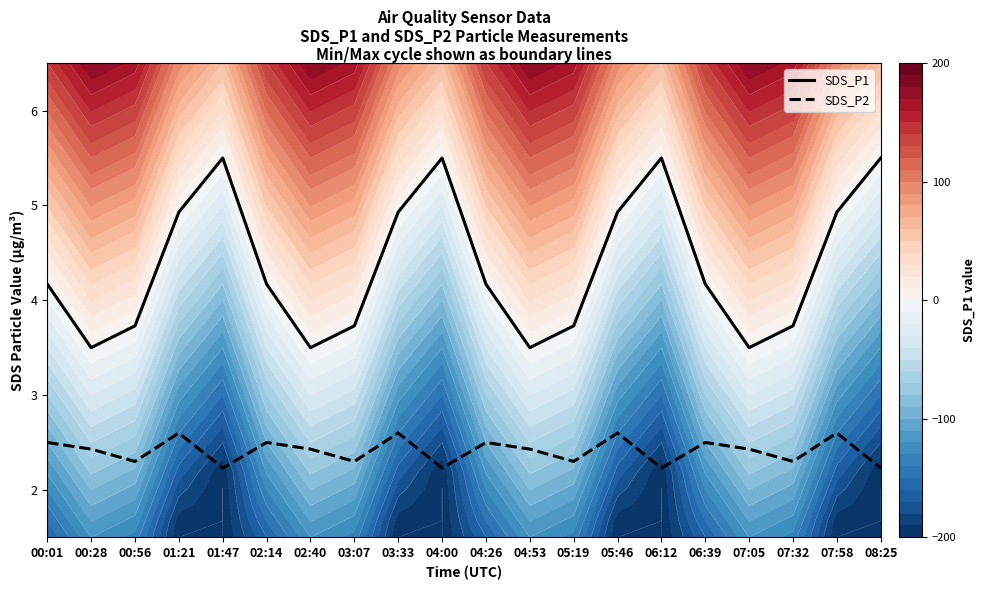

Reading left to right, transcribe all the data shown in this chart.

SDS_P1: 00:01=4.2	00:28=3.5	00:56=3.7	01:21=4.9	01:47=5.5	02:14=4.2	02:40=3.5	03:07=3.7	03:33=4.9	04:00=5.5	04:26=4.2	04:53=3.5	05:19=3.7	05:46=4.9	06:12=5.5	06:39=4.2	07:05=3.5	07:32=3.7	07:58=4.9	08:25=5.5
SDS_P2: 00:01=2.5	00:28=2.4	00:56=2.3	01:21=2.6	01:47=2.2	02:14=2.5	02:40=2.4	03:07=2.3	03:33=2.6	04:00=2.2	04:26=2.5	04:53=2.4	05:19=2.3	05:46=2.6	06:12=2.2	06:39=2.5	07:05=2.4	07:32=2.3	07:58=2.6	08:25=2.2